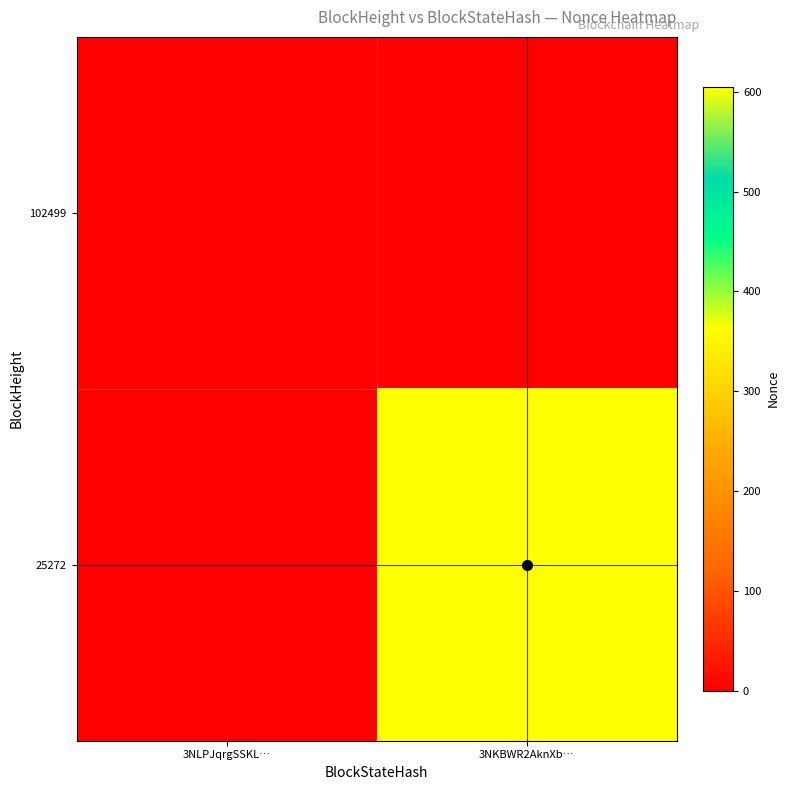

Reading right to left, extract all data points from this chart.

102499: 3NKBWR2AknXb…=0	3NLPJqrgSSKL…=0
25272: 3NKBWR2AknXb…=605	3NLPJqrgSSKL…=0